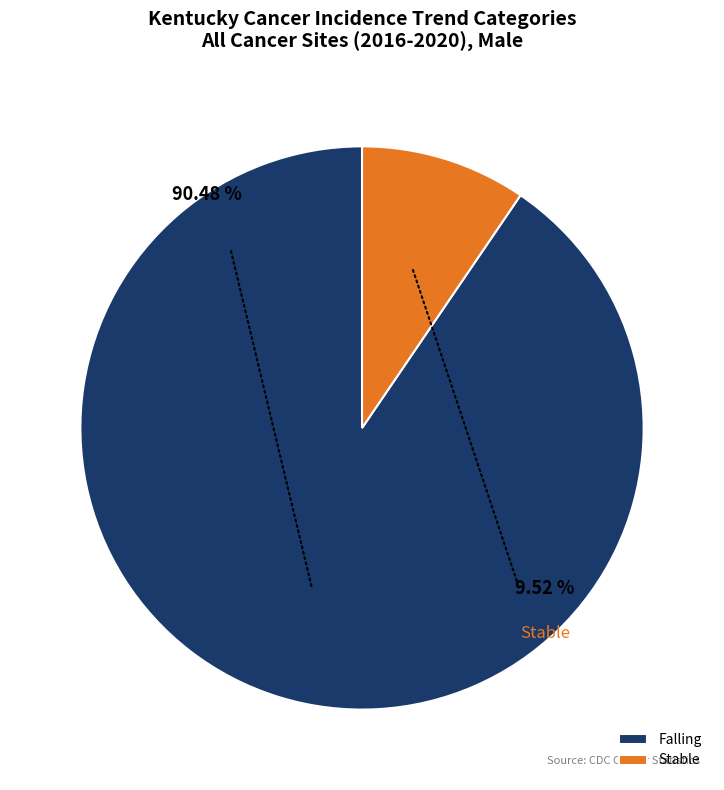

Between falling and falling, which is larger?

falling